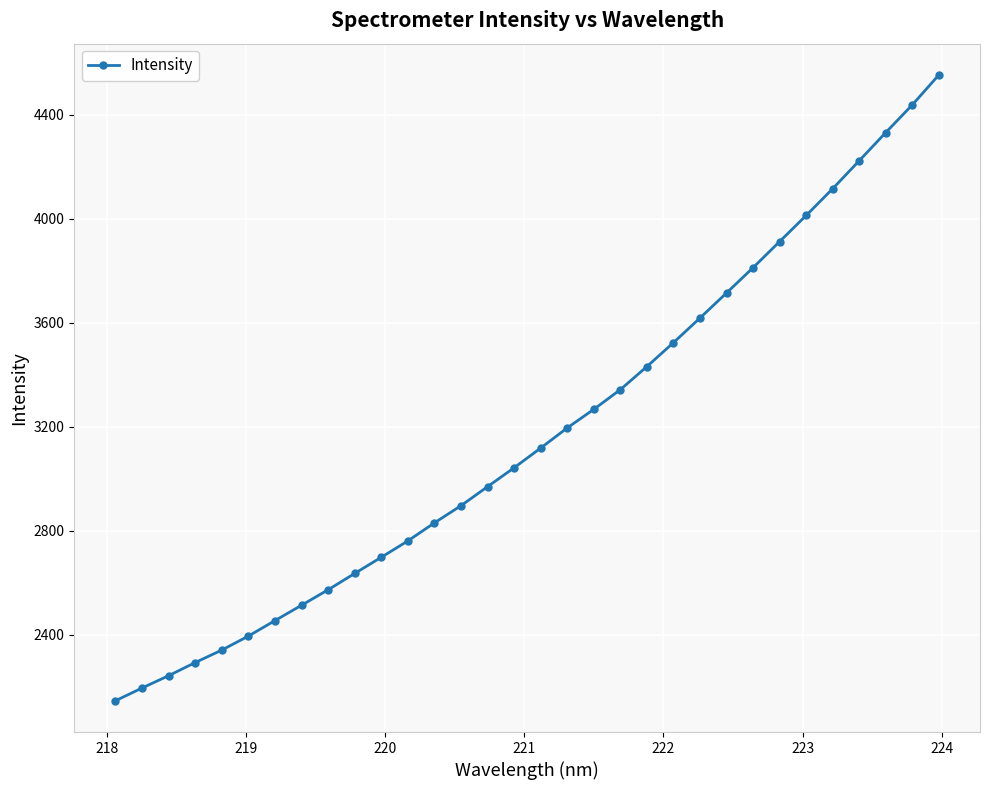

What is the smallest value displayed?

2146.0